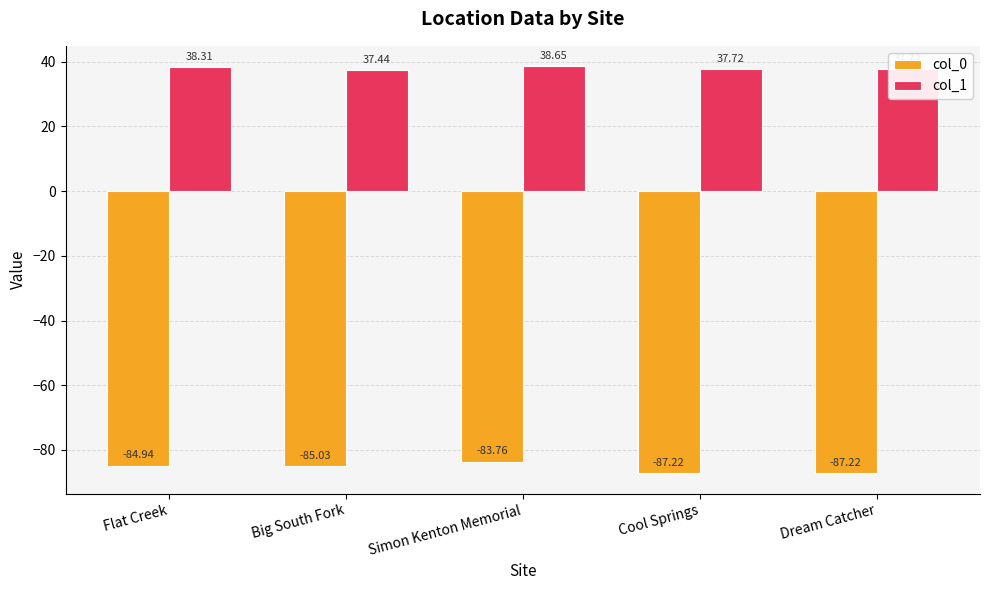

Which category has the highest value across all series?

Simon Kenton Memorial